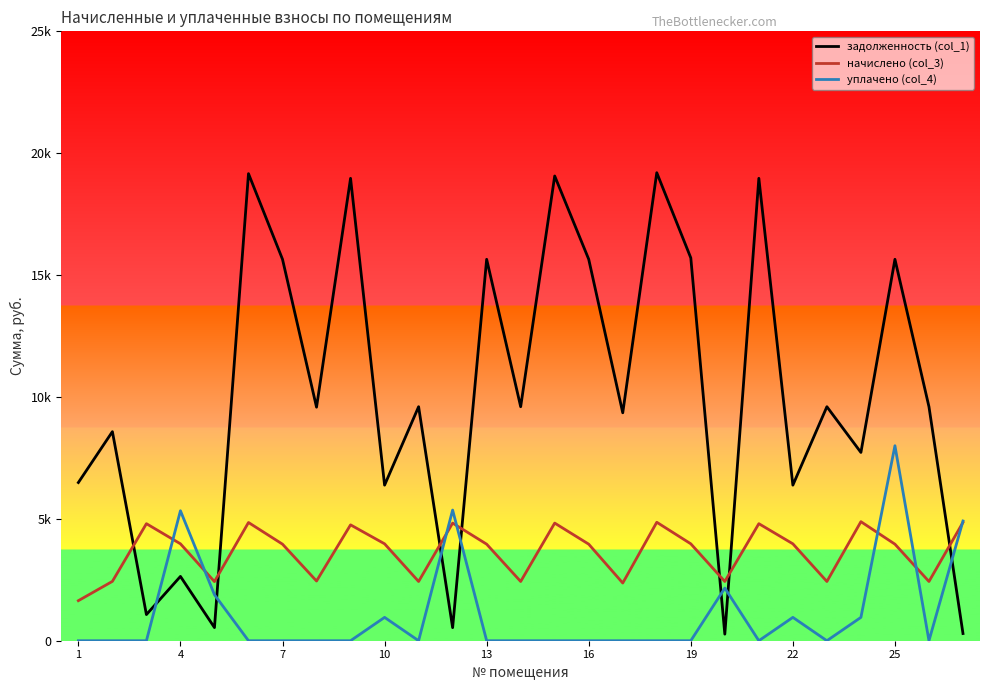

What is the maximum value shown in the chart?

19200.0